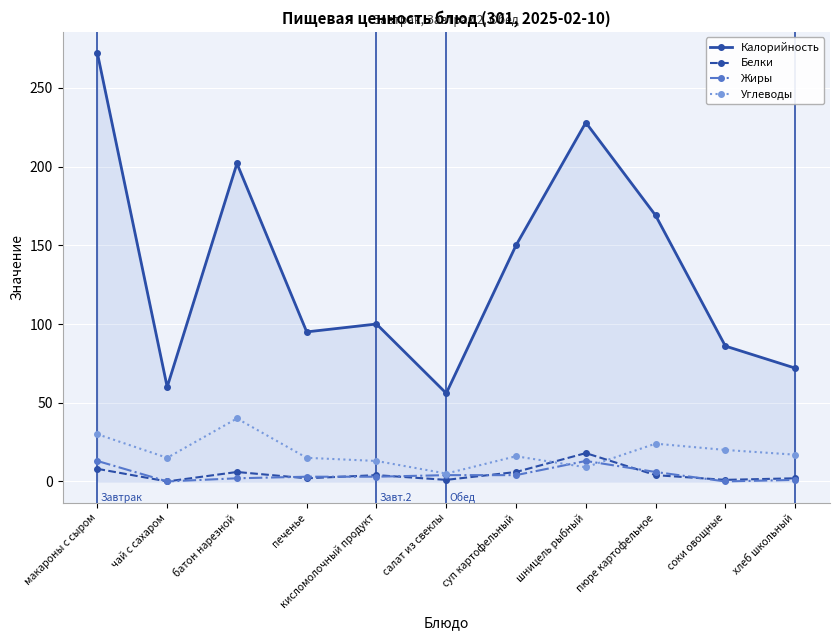

Where is the first local maximum for Калорийность?

батон нарезной